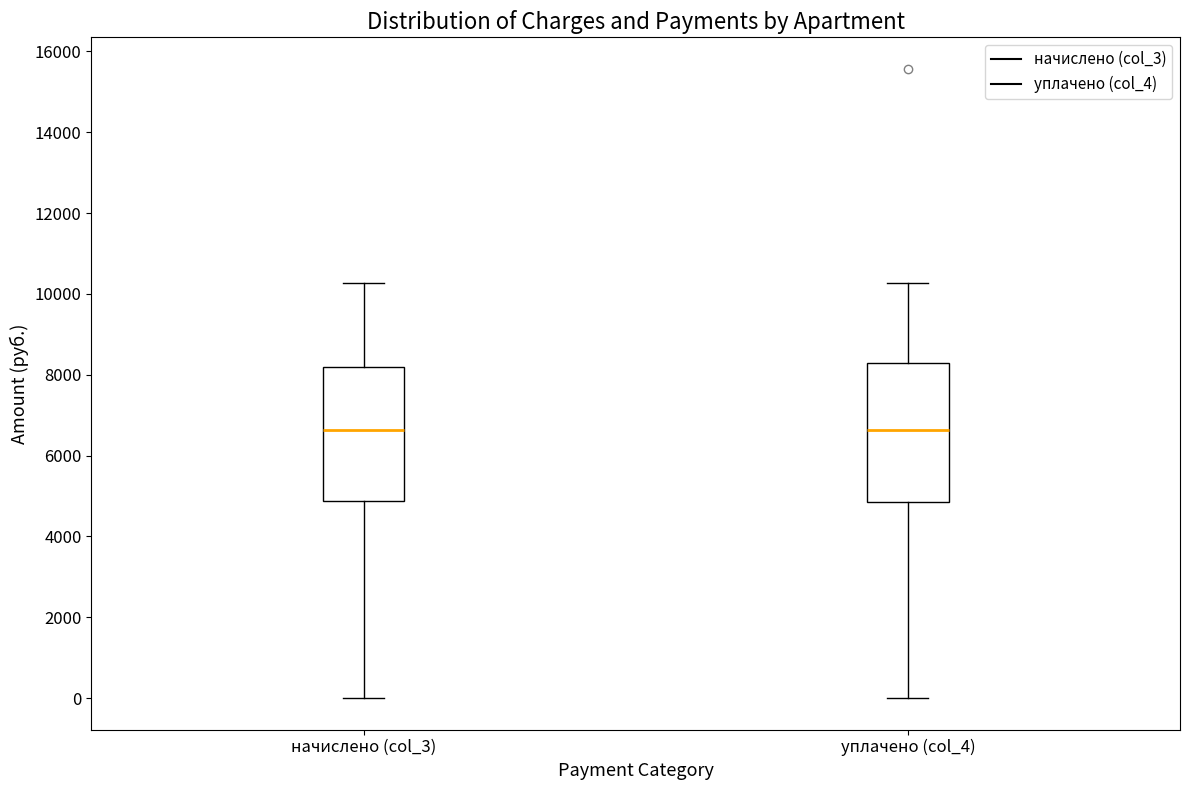

Reading left to right, read every box against the y-axis: the position of its median line, the range the box covers, and the ends of its whiskers. The values are not printed on the chart, so give them approximately, as read against the axis.

начислено (col_3): median 6600, box 4800 to 8200, whiskers 0 to 10200
уплачено (col_4): median 6600, box 4800 to 8200, whiskers 0 to 10200